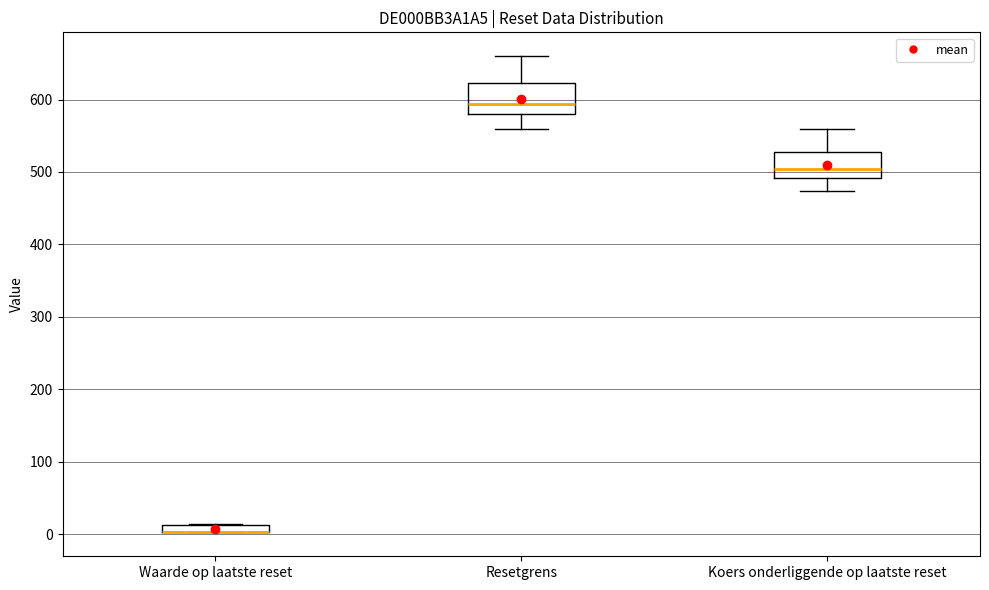

Where does the median line of the box for Resetgrens sit on the y-axis? The values are not printed on the chart, so give them approximately, as read against the axis.

590